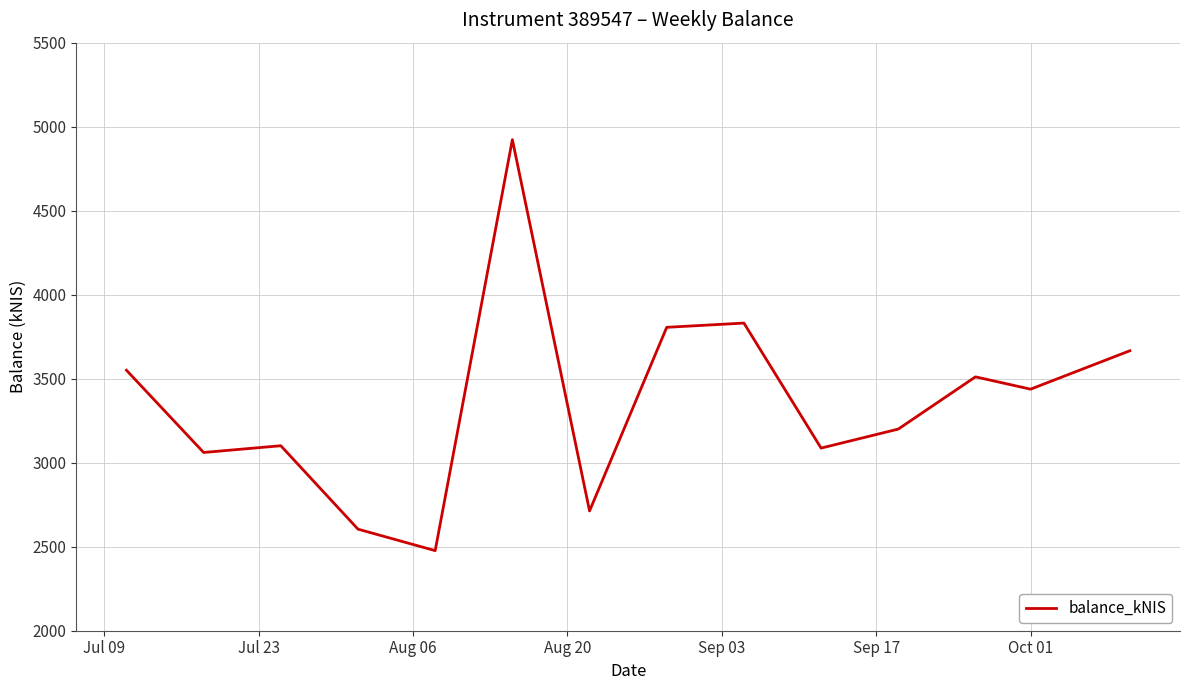

What is the greatest value displayed?

4922.9